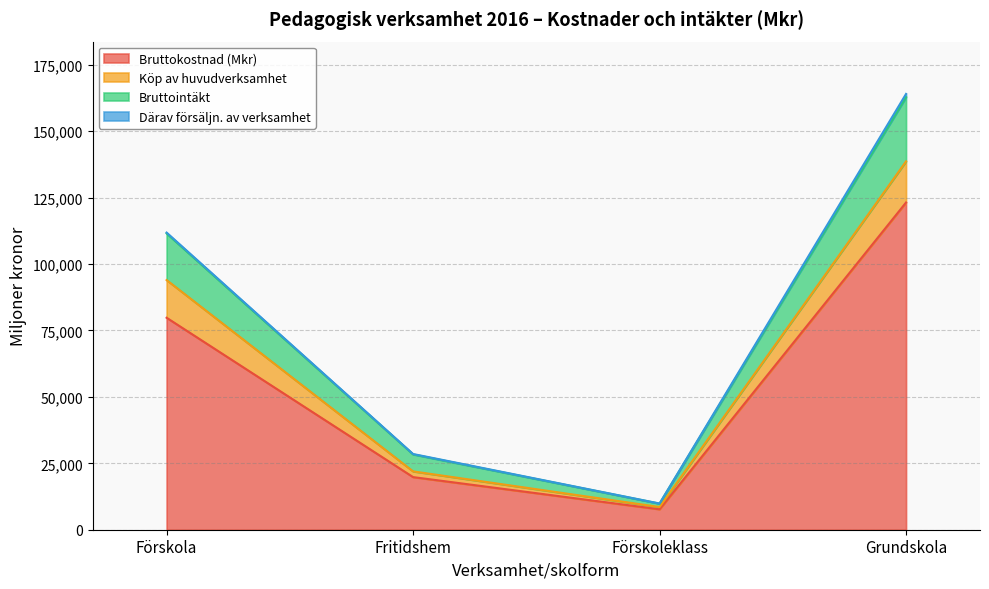

What is the value of the Bruttokostnad (Mkr) point at the 4th from the left?

123183